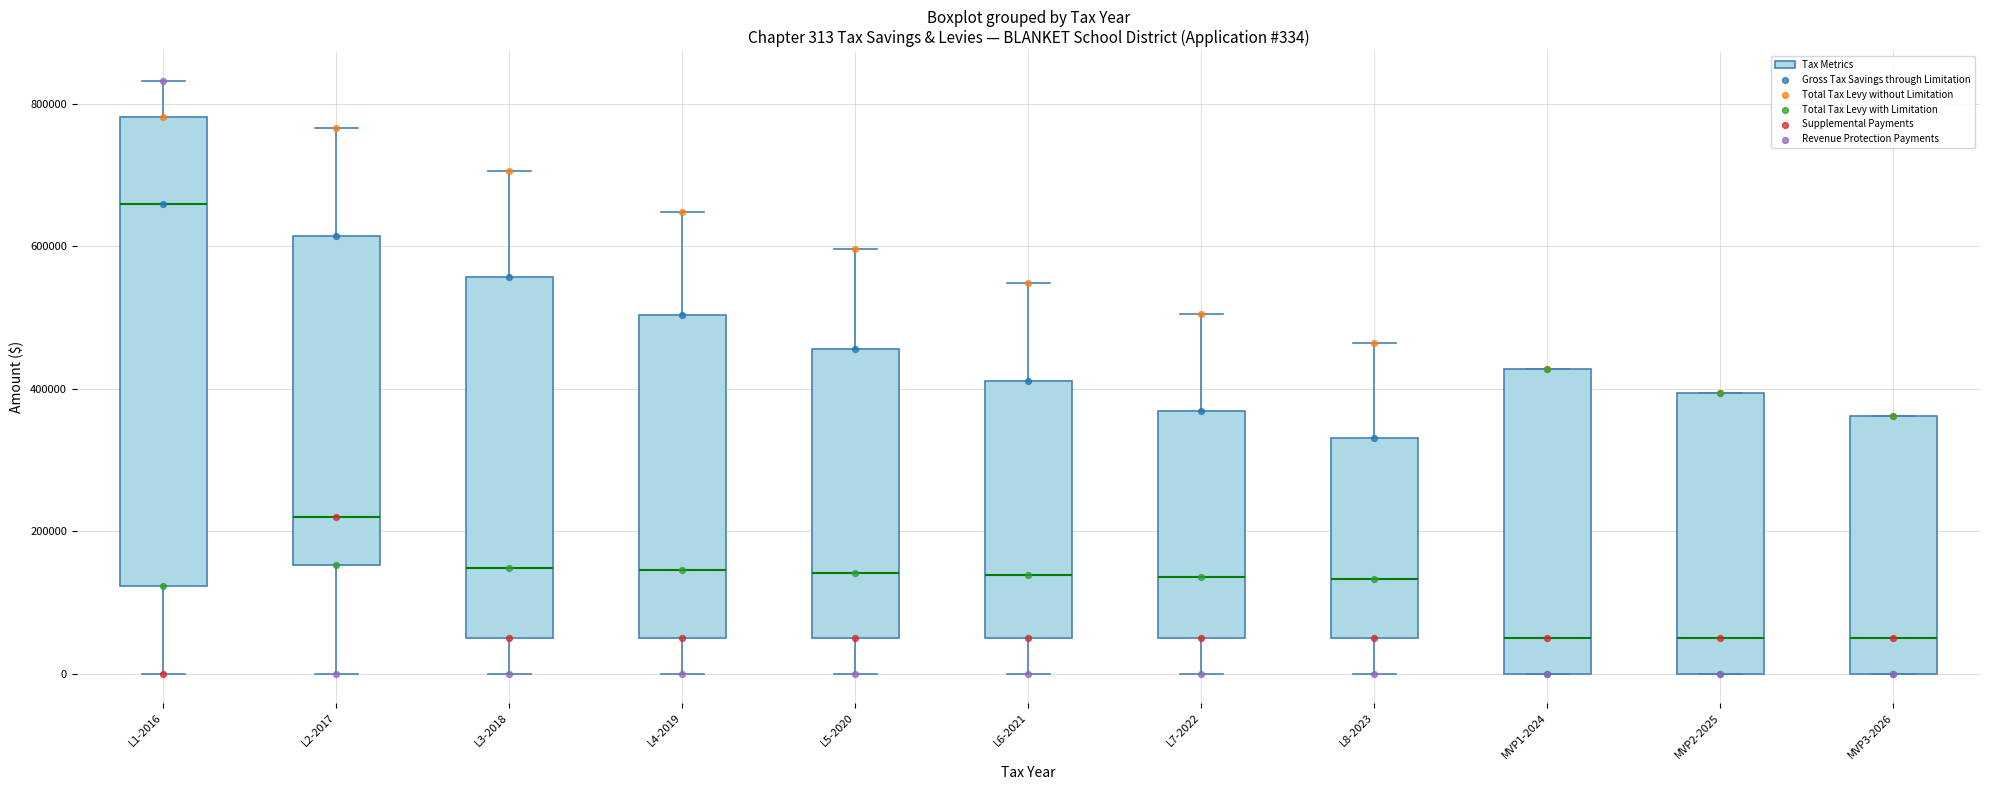

Comparing the boxes themselves (not the whiskers), which one is the tallest?

L1-2016